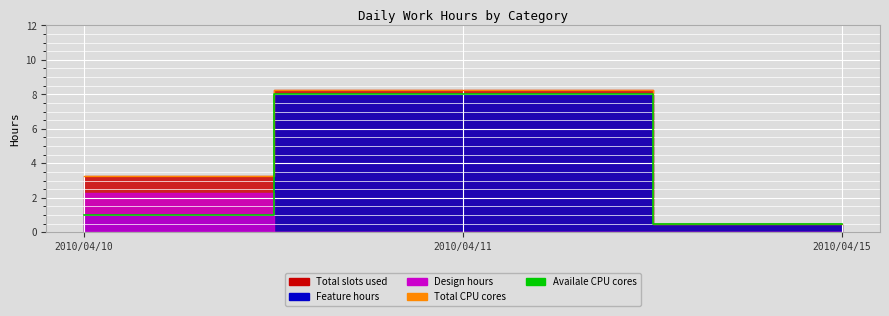

What is the difference between the maximum and minimum values in the Availale CPU cores series?

7.5